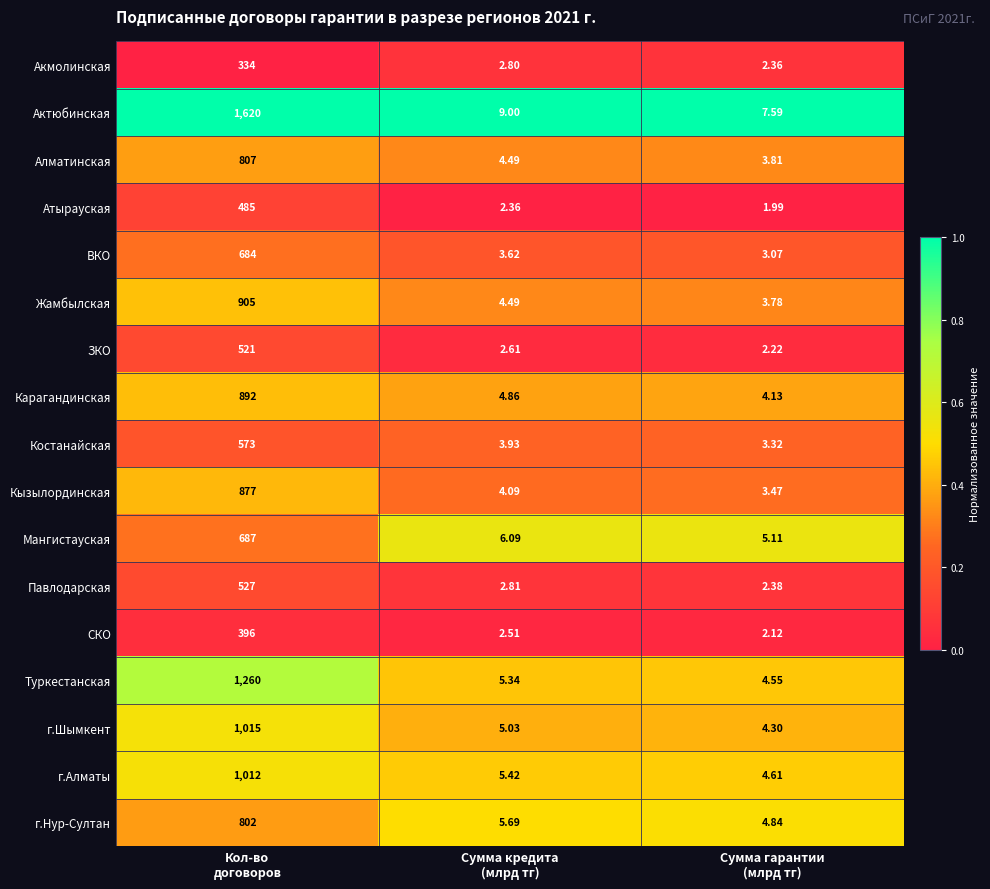

Which series has the largest total across all categories?

Актюбинская